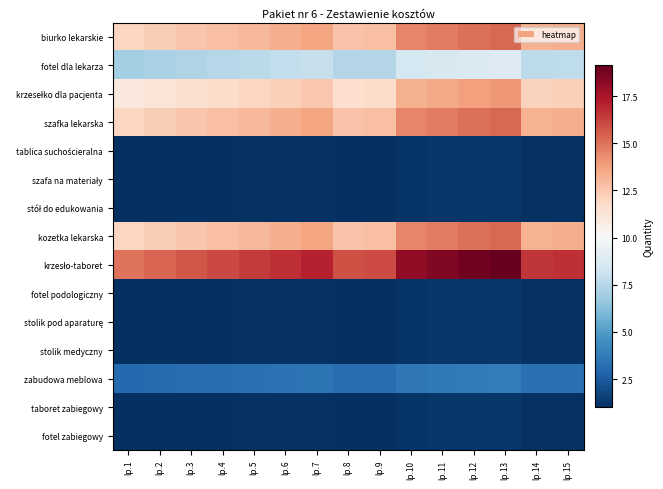

Which category has the highest value across all series?

lp.13